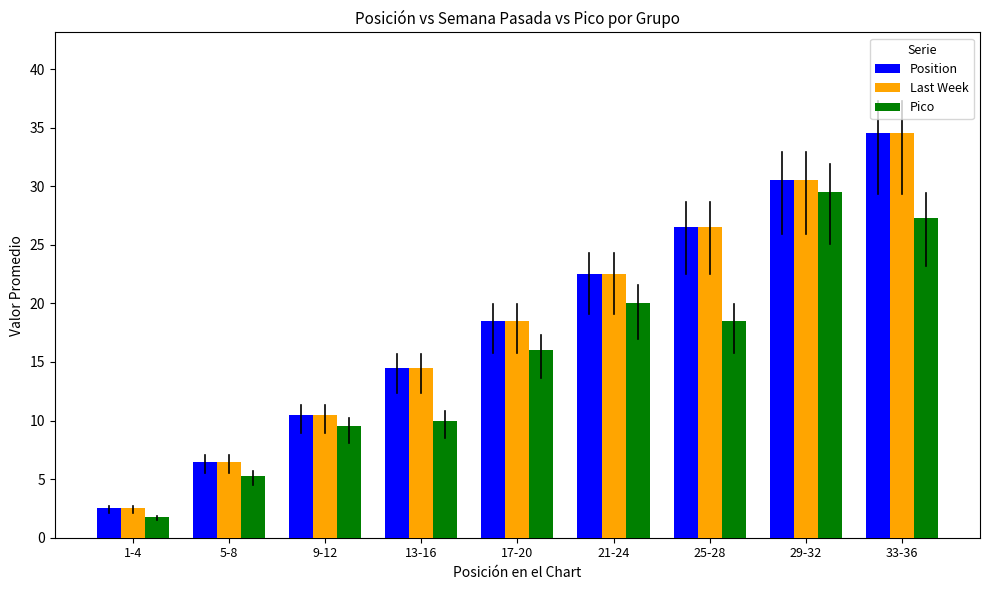

What are all the series names shown in the legend?

Position, Last Week, Pico